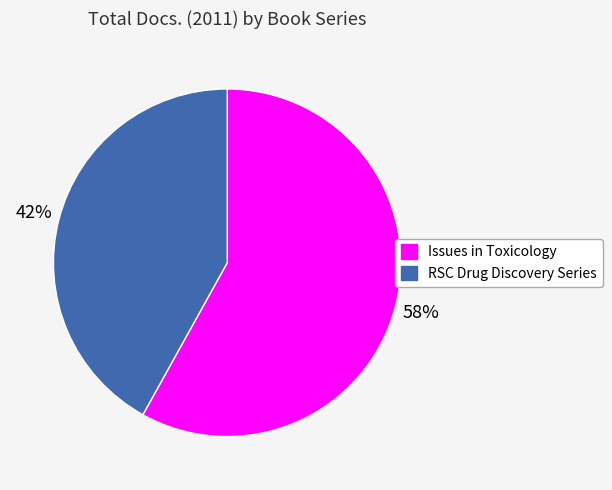

Between Issues in Toxicology and RSC Drug Discovery Series, which is larger?

Issues in Toxicology